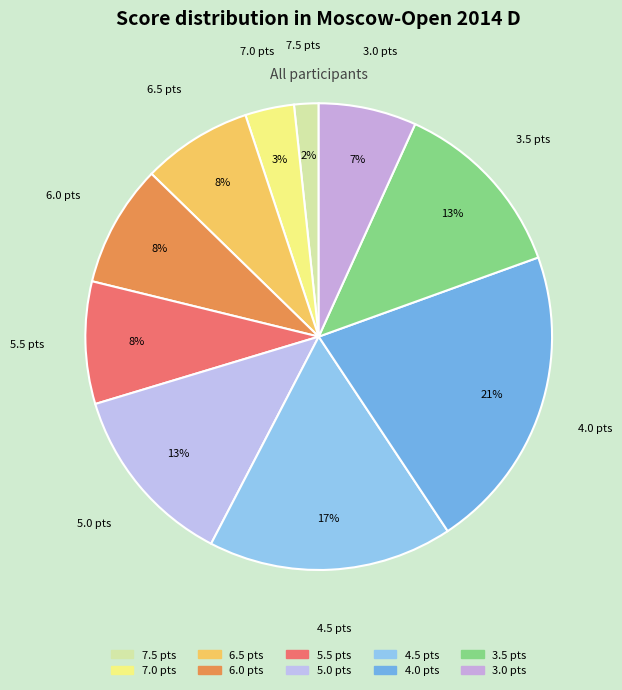

Do 5.0 pts and 7.0 pts together represent more than half of the pie?

No